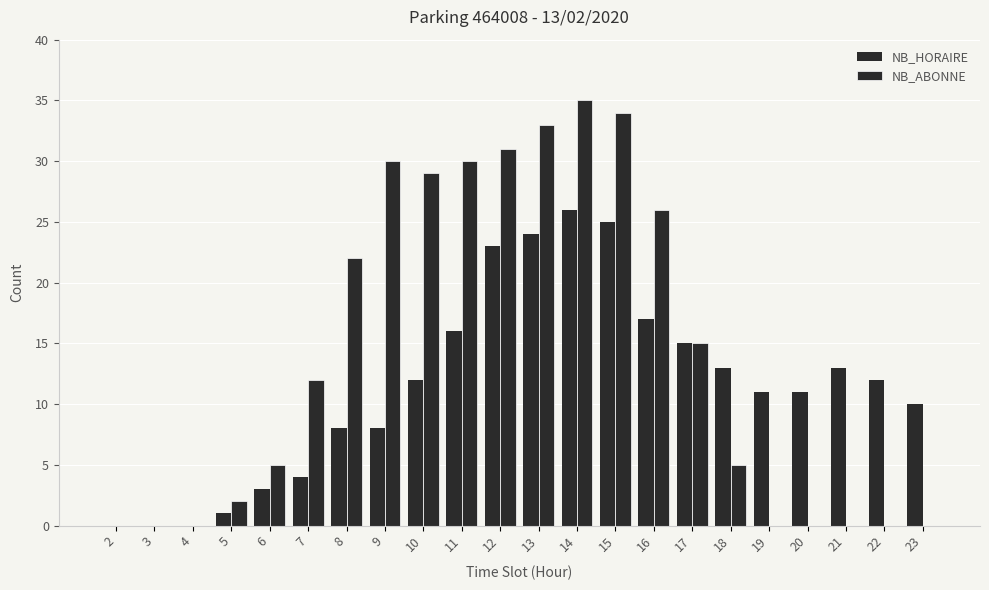

At which category is the sum across all series the highest?

14